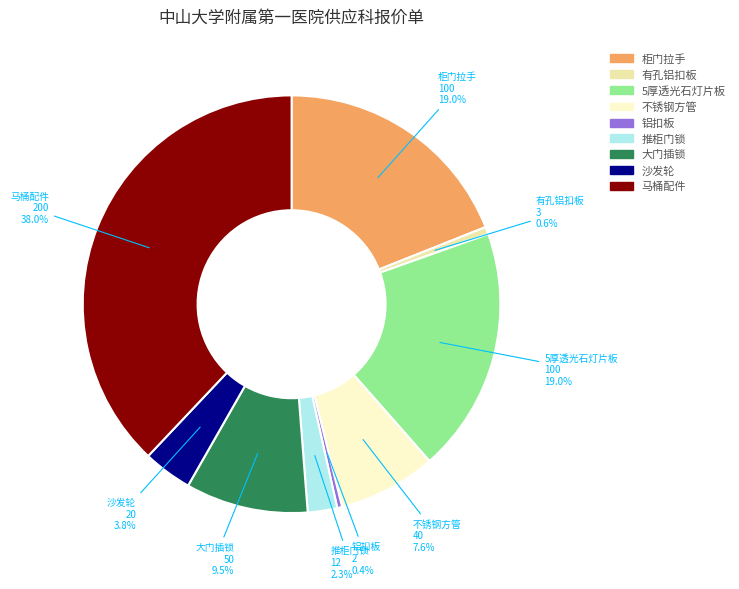

To the nearest percent, what percentage of the pie is 沙发轮?

4%